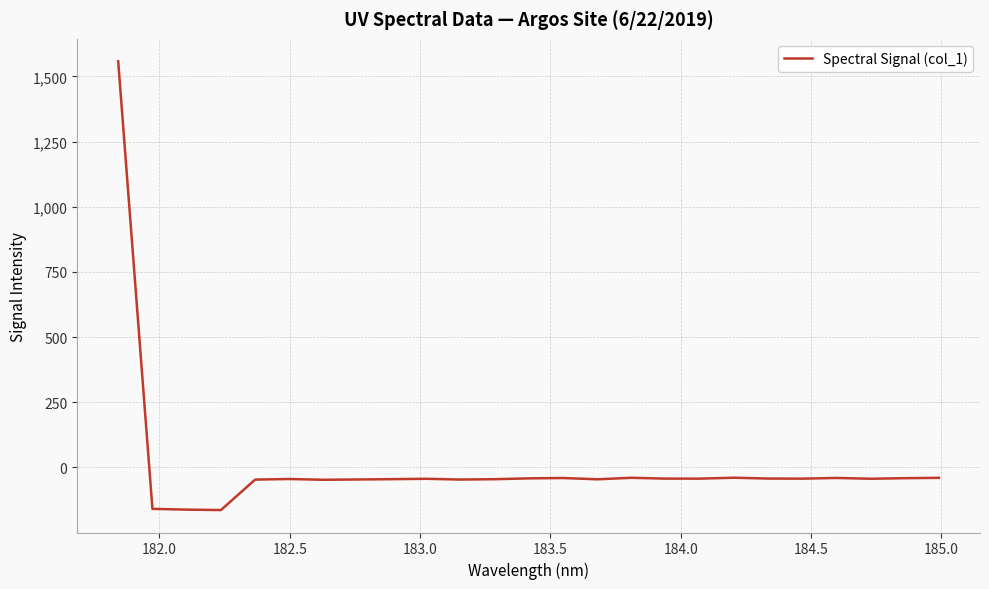

What is the greatest value displayed?

1558.0